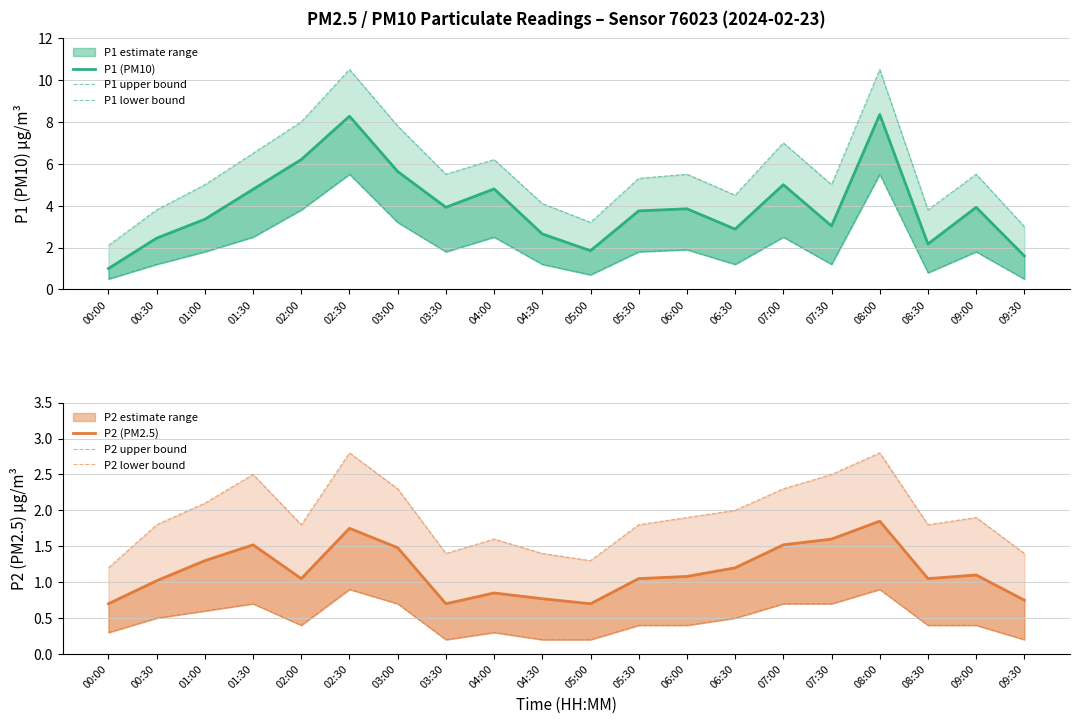

Which category has the lowest value across all series?

03:30